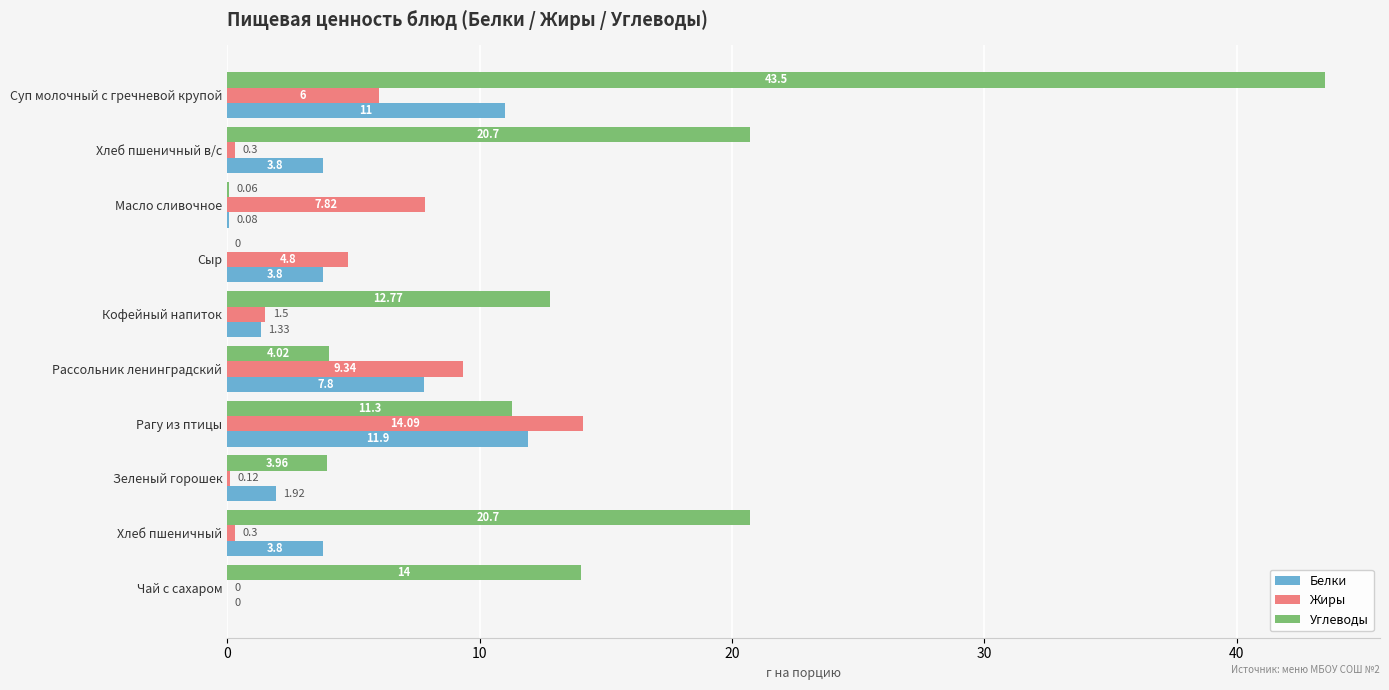

What is the sum of the Белки values at Хлеб пшеничный в/с and Хлеб пшеничный?

7.6